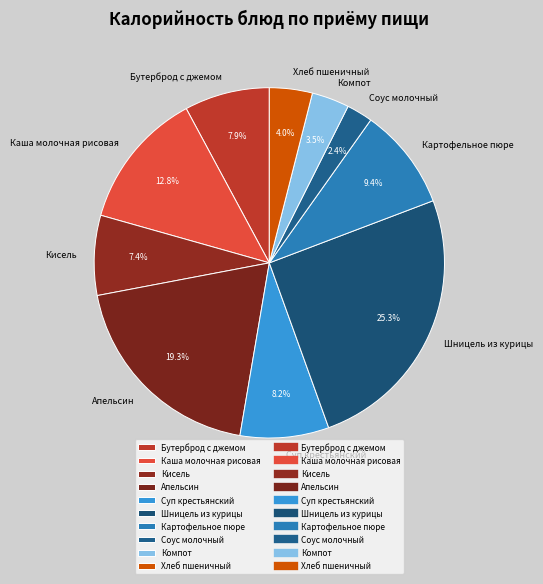

Count the number of slices in the pie.

10